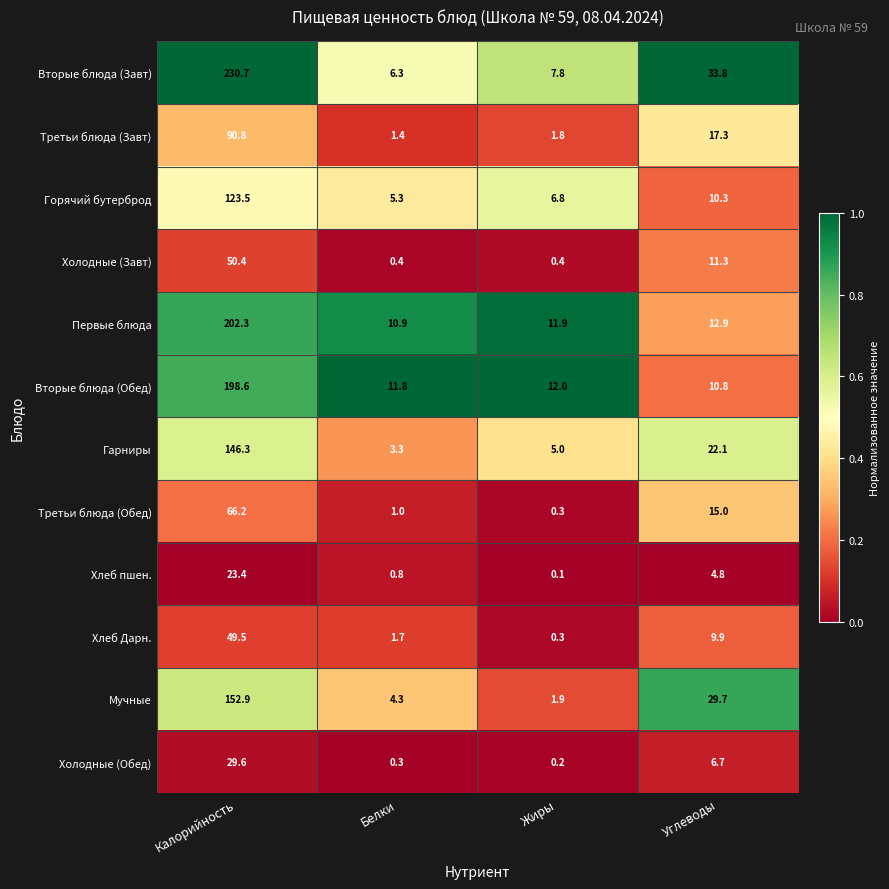

Which series changed the most between Калорийность and Жиры?

Вторые блюда (Завт)